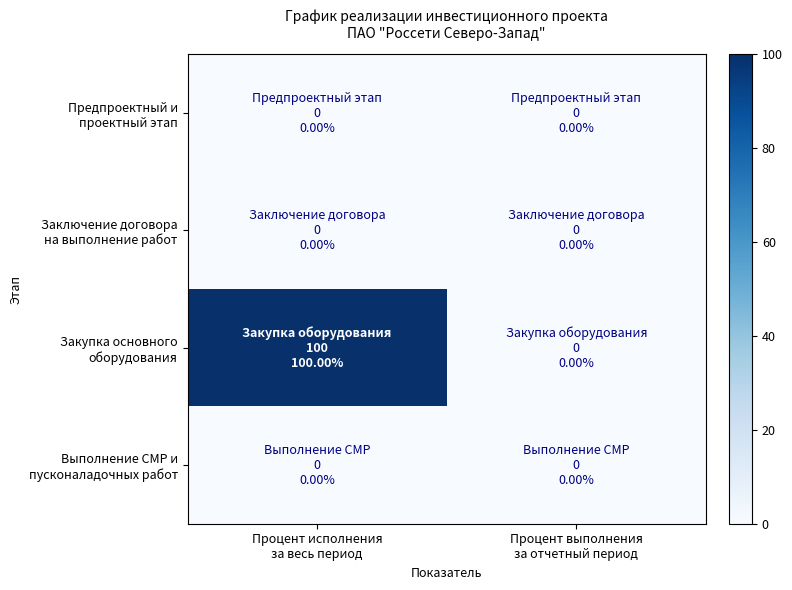

Which series has the widest spread of values?

Закупка основного оборудования